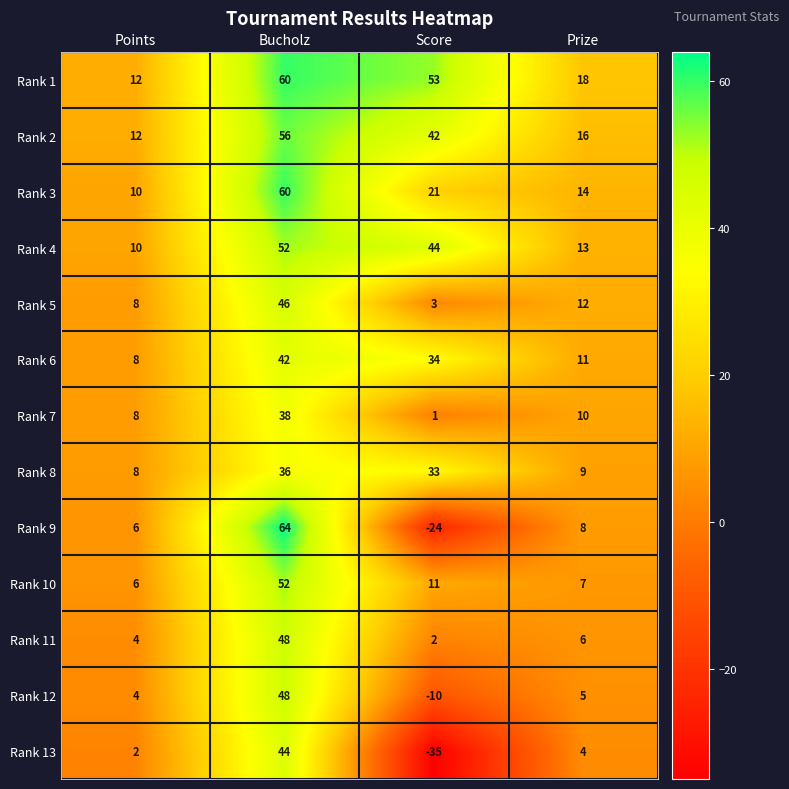

What value does the Rank 13 series have at Prize?

4